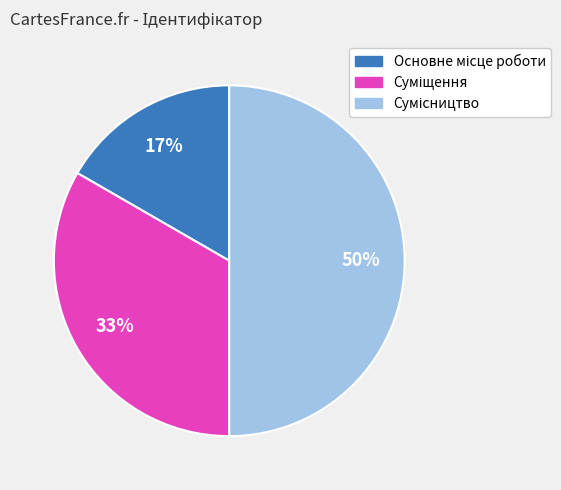

To the nearest percent, what is the average slice percentage?

33%